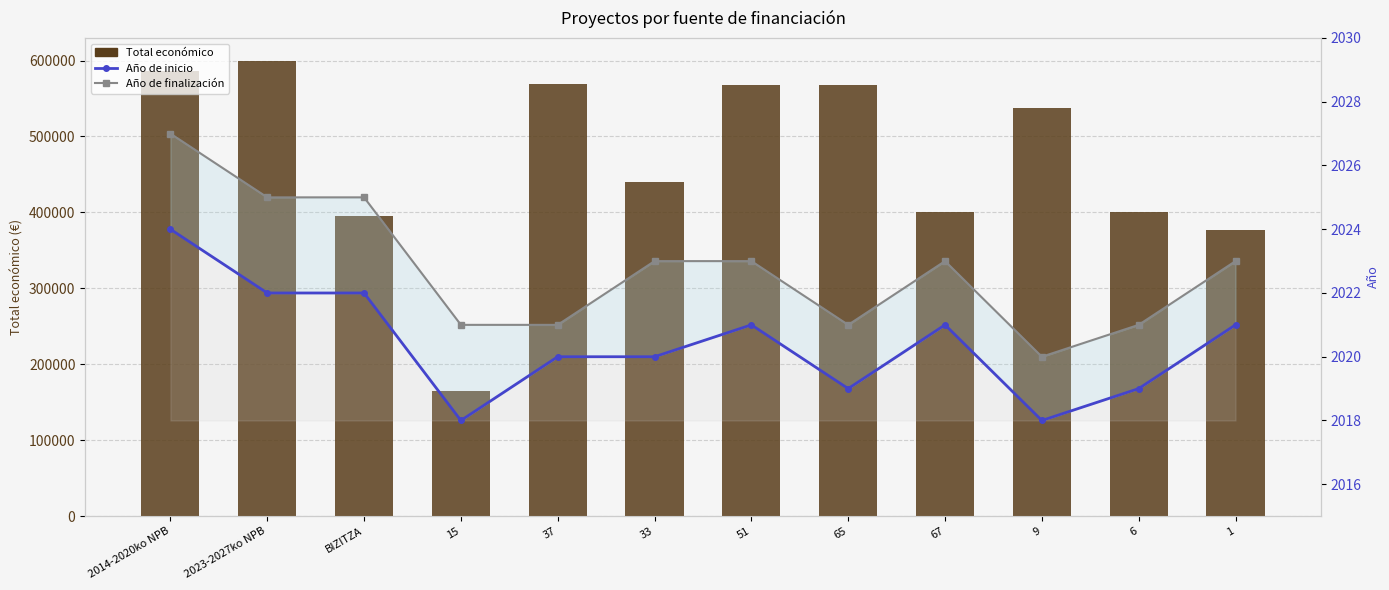

Reading left to right, what are all the values shown in this chart?

Total económico: 2014-2020ko NPB=586120	2023-2027ko NPB=599754	BIZITZA=395340	15=164733	37=568809	33=439594	51=568335	65=567975	67=400832	9=537357	6=400025	1=377417
Año de inicio: 2014-2020ko NPB=2024	2023-2027ko NPB=2022	BIZITZA=2022	15=2018	37=2020	33=2020	51=2021	65=2019	67=2021	9=2018	6=2019	1=2021
Año de finalización: 2014-2020ko NPB=2027	2023-2027ko NPB=2025	BIZITZA=2025	15=2021	37=2021	33=2023	51=2023	65=2021	67=2023	9=2020	6=2021	1=2023